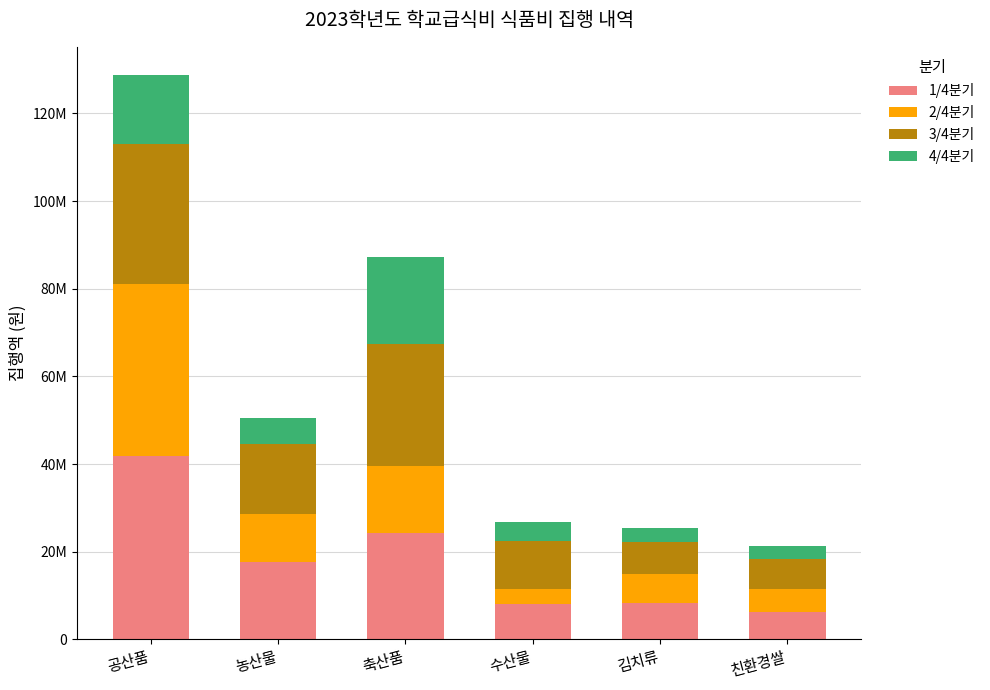

What is the difference between the maximum and minimum values in the 2/4분기 series?

35635960